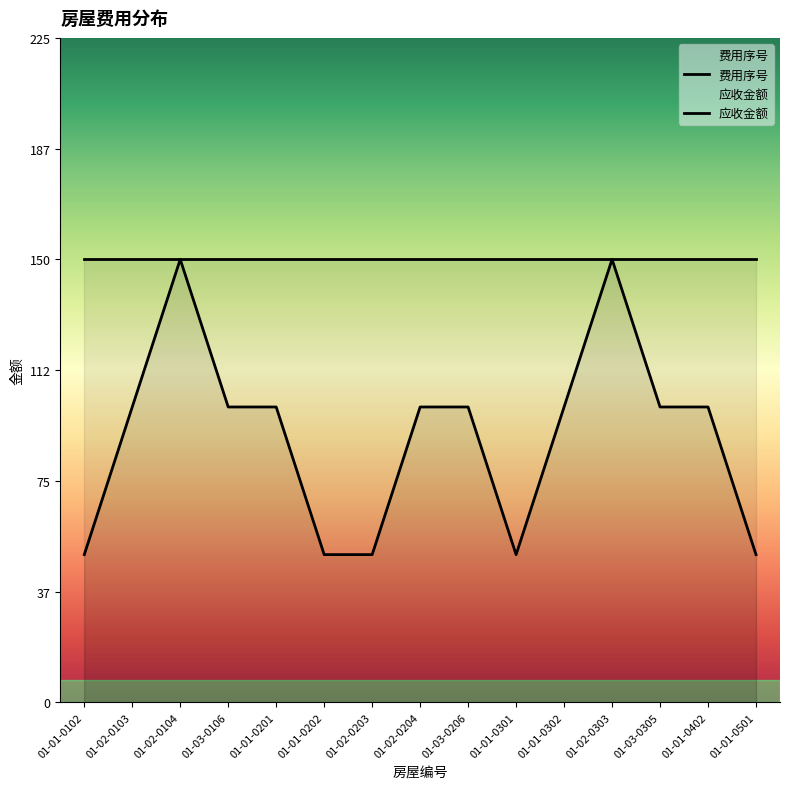

Where does the data first go above 100?

01-02-0104